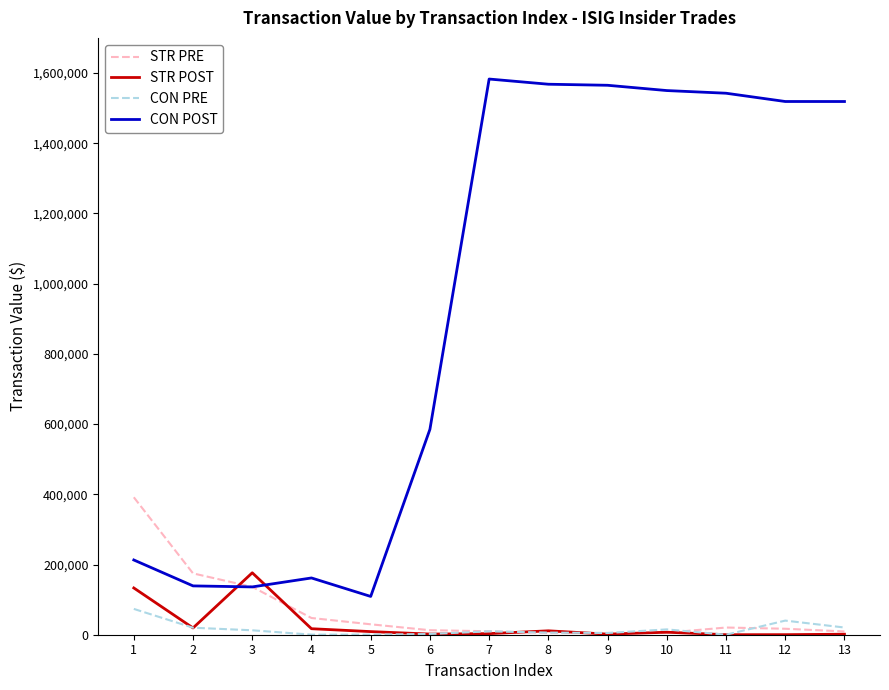

True or false: CON PRE and CON POST intersect in this chart.

False